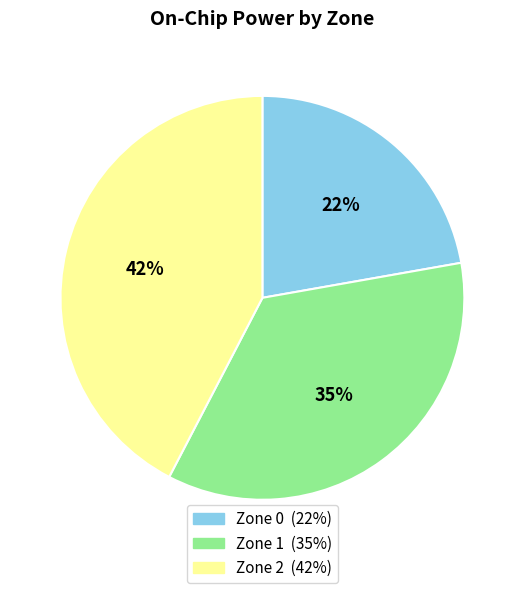

How many segments does this pie chart have?

3